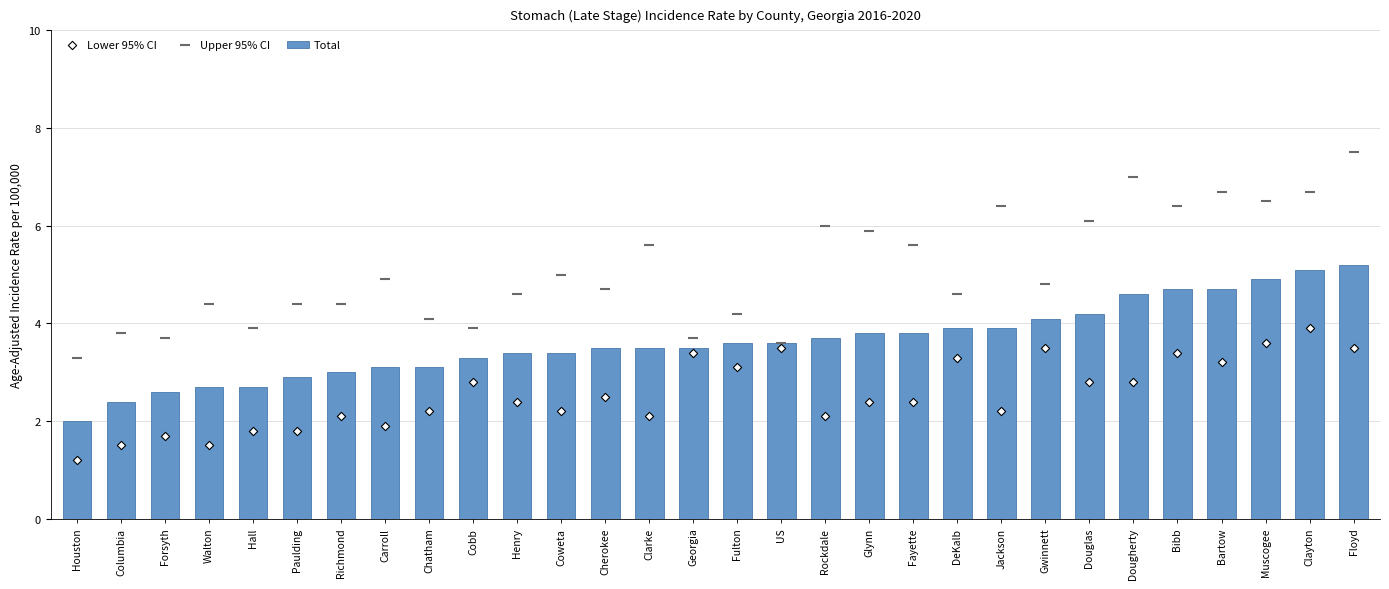

Which series contains the lowest Y value?

Lower 95% CI